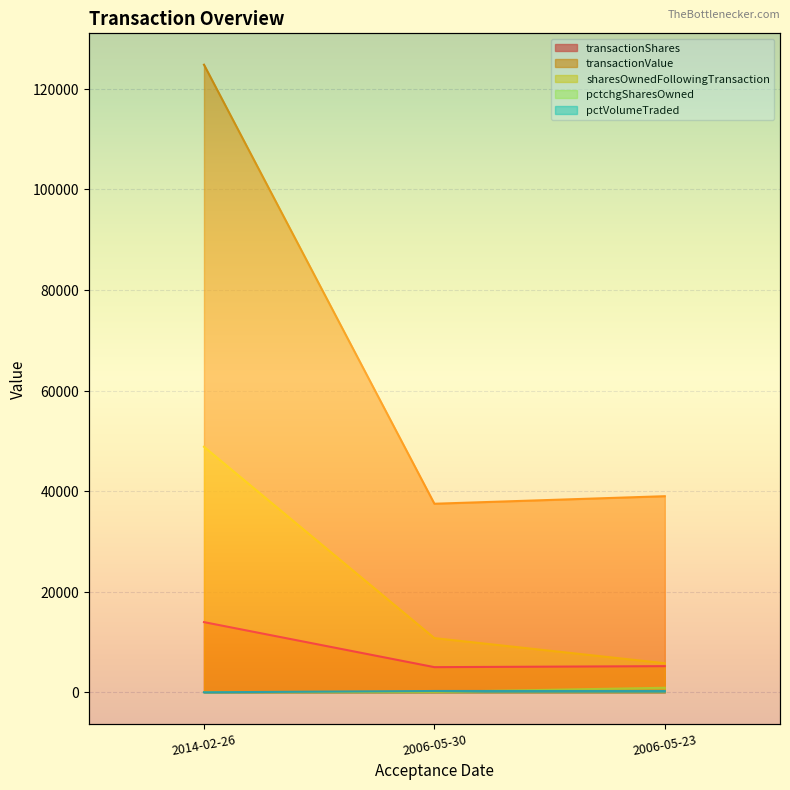

At which label does pctVolumeTraded first exceed 259?

2006-05-23